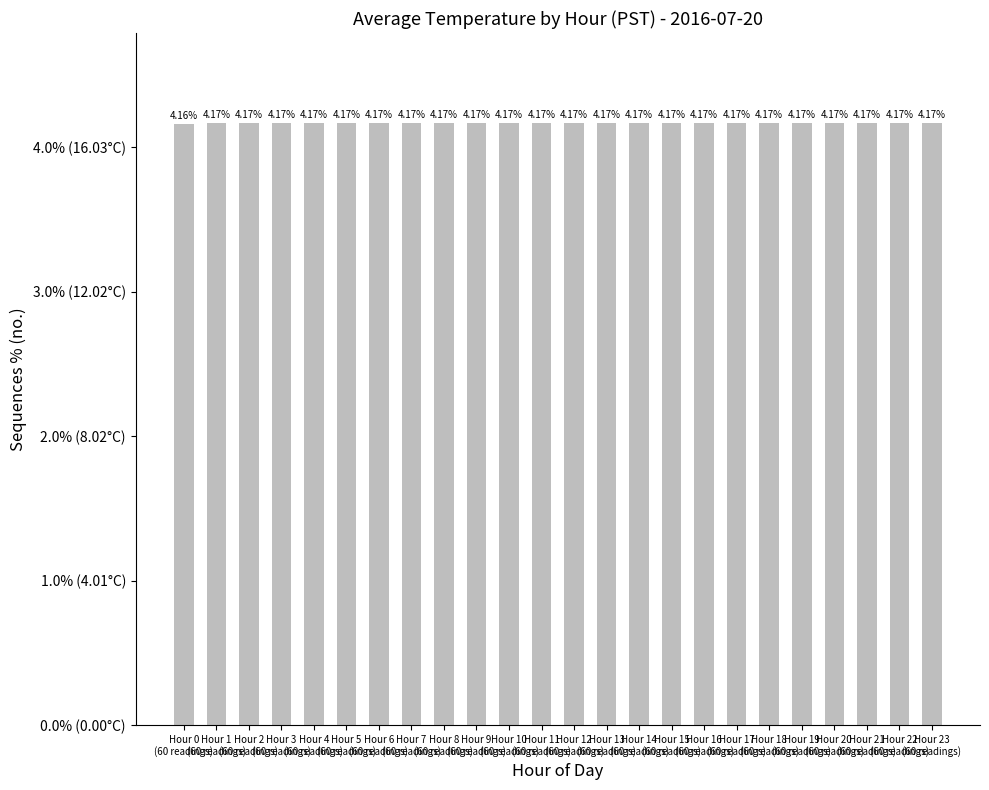

The value at Hour 18
(60 readings) is 4.2. True or false?

True